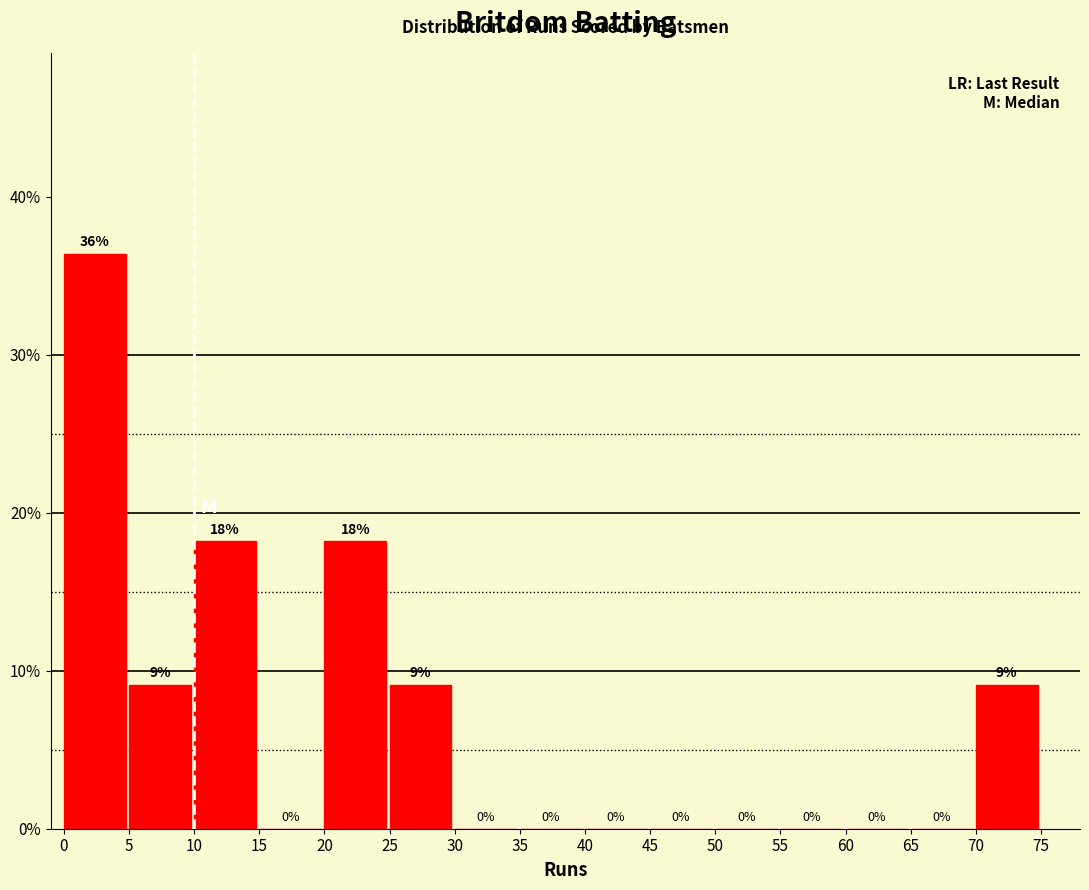

Which range on the x-axis has the tallest bar?

0 to 5